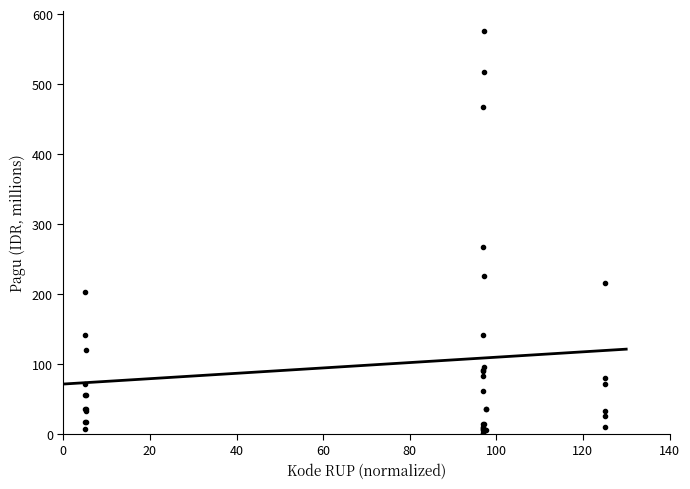

What Y value in the scatter plot is closest to 288?

266.9